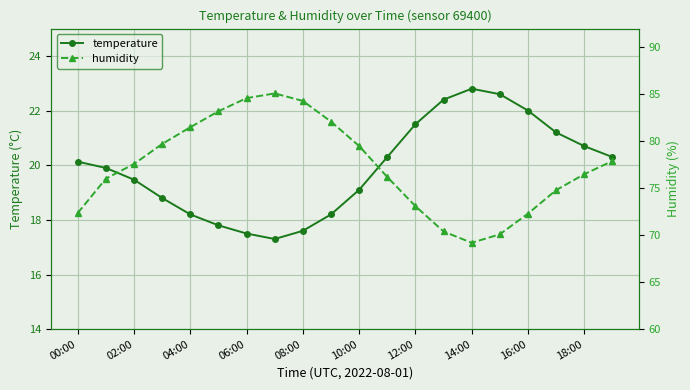

Is it true that temperature equals 20.7 at 18:00?

True